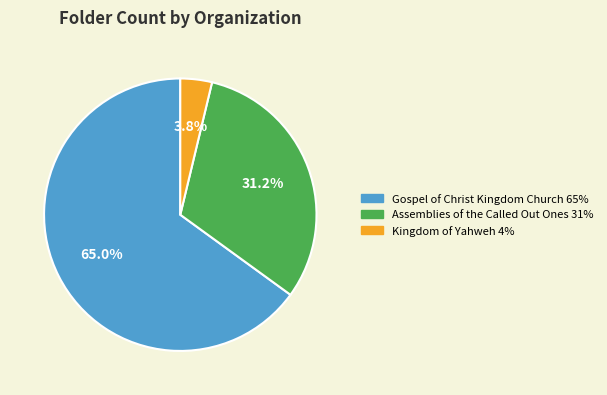

Does any single category account for the majority?

Yes